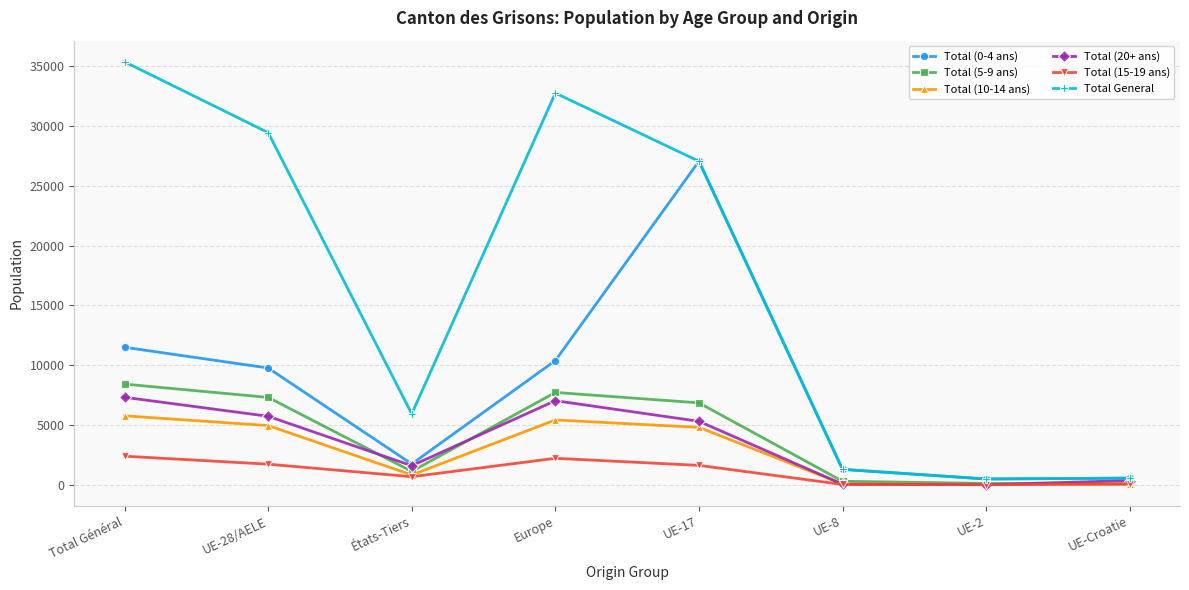

Where is the first local minimum for Total (5-9 ans)?

États-Tiers